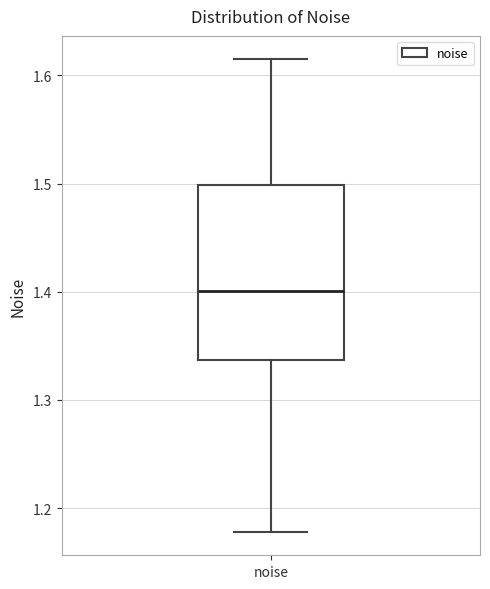

Where does the upper whisker of the box for noise end on the y-axis? The values are not printed on the chart, so give them approximately, as read against the axis.

1.61